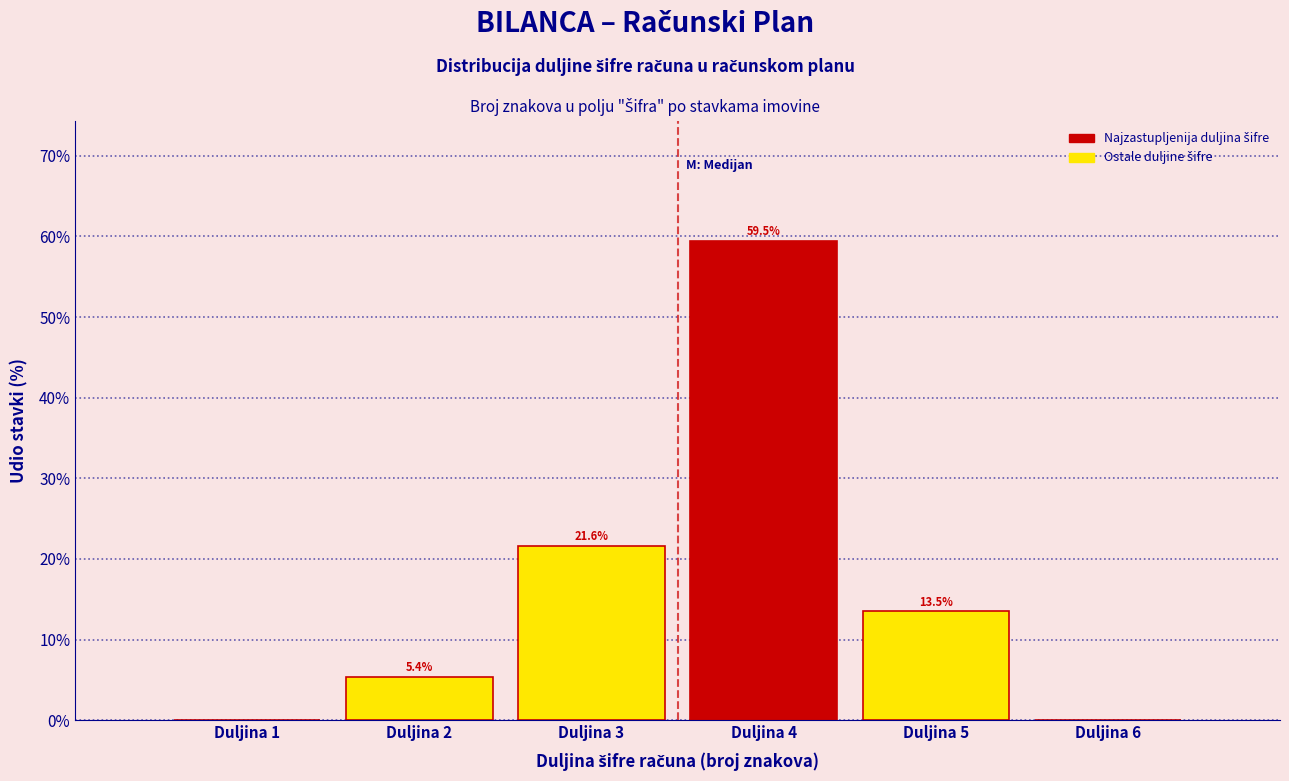

Reading right to left, list all the values displayed in this chart.

Duljina 6=0.0	Duljina 5=13.5	Duljina 4=59.5	Duljina 3=21.6	Duljina 2=5.4	Duljina 1=0.0